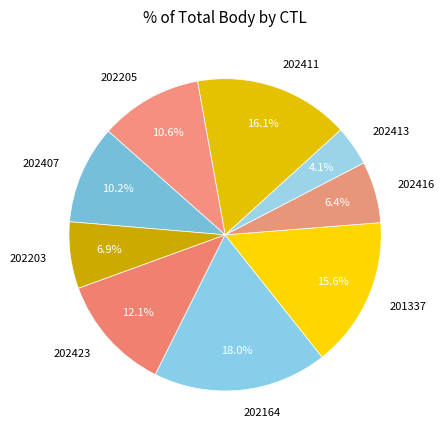

Does 202416 represent more than half of the total?

No